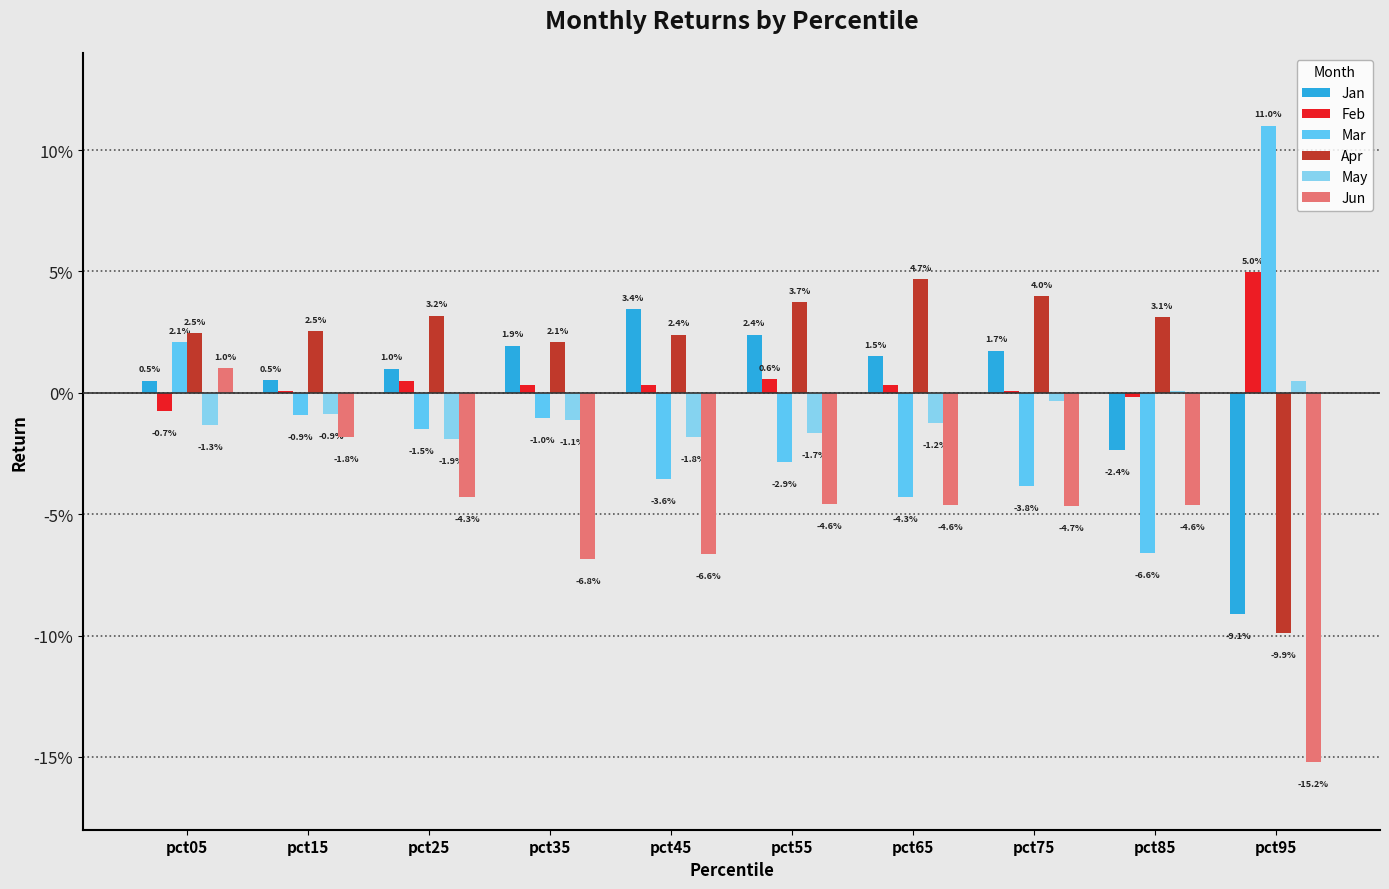

Reading left to right, what are all the values shown in this chart?

Jan: pct05=0.0	pct15=0.0	pct25=0.0	pct35=0.0	pct45=0.0	pct55=0.0	pct65=0.0	pct75=0.0	pct85=-0.0	pct95=-0.1
Feb: pct05=-0.0	pct15=0.0	pct25=0.0	pct35=0.0	pct45=0.0	pct55=0.0	pct65=0.0	pct75=0.0	pct85=-0.0	pct95=0.0
Mar: pct05=0.0	pct15=-0.0	pct25=-0.0	pct35=-0.0	pct45=-0.0	pct55=-0.0	pct65=-0.0	pct75=-0.0	pct85=-0.1	pct95=0.1
Apr: pct05=0.0	pct15=0.0	pct25=0.0	pct35=0.0	pct45=0.0	pct55=0.0	pct65=0.0	pct75=0.0	pct85=0.0	pct95=-0.1
May: pct05=-0.0	pct15=-0.0	pct25=-0.0	pct35=-0.0	pct45=-0.0	pct55=-0.0	pct65=-0.0	pct75=-0.0	pct85=0.0	pct95=0.0
Jun: pct05=0.0	pct15=-0.0	pct25=-0.0	pct35=-0.1	pct45=-0.1	pct55=-0.0	pct65=-0.0	pct75=-0.0	pct85=-0.0	pct95=-0.2